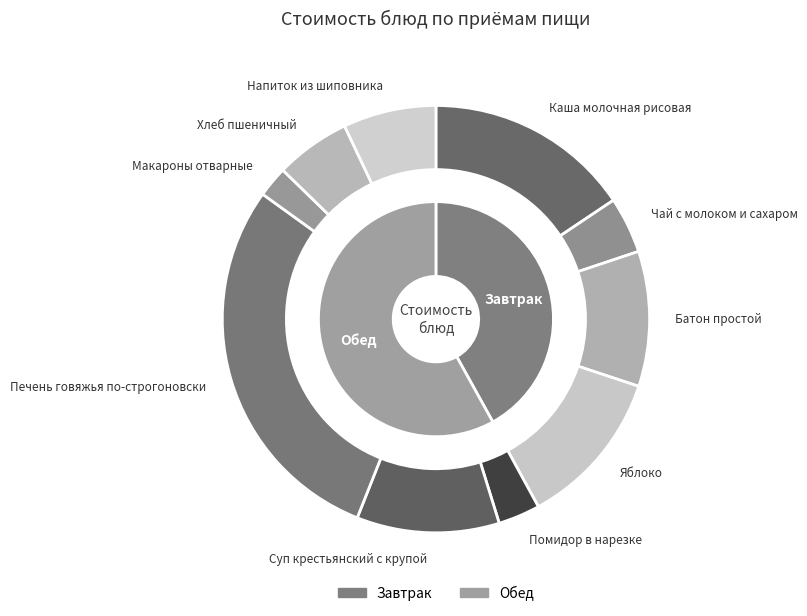

To the nearest percent, what portion does Батон простой represent?

10%